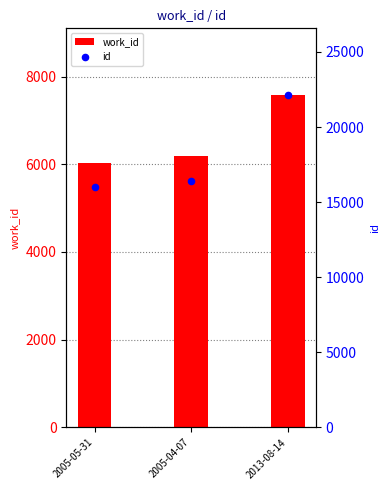

What is the total value across all series at 2013-08-14?

29725